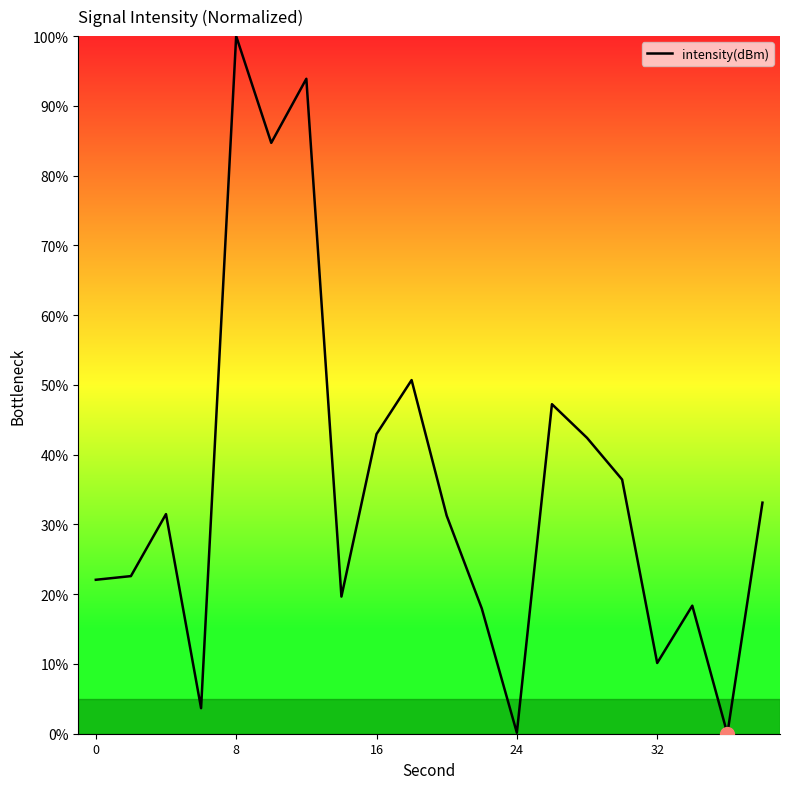

What is the greatest value displayed?

100.0